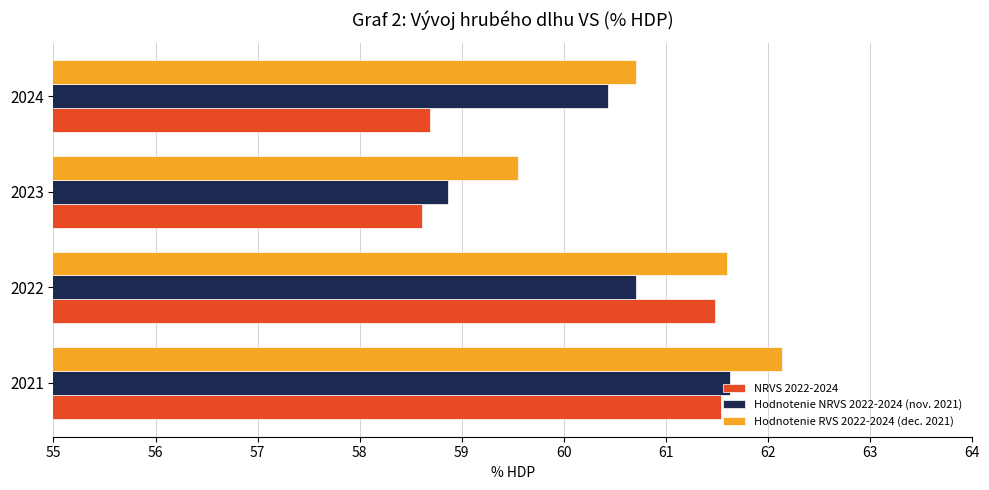

What is the difference between the Hodnotenie NRVS 2022-2024 (nov. 2021) values at 2022 and 2021?

0.9